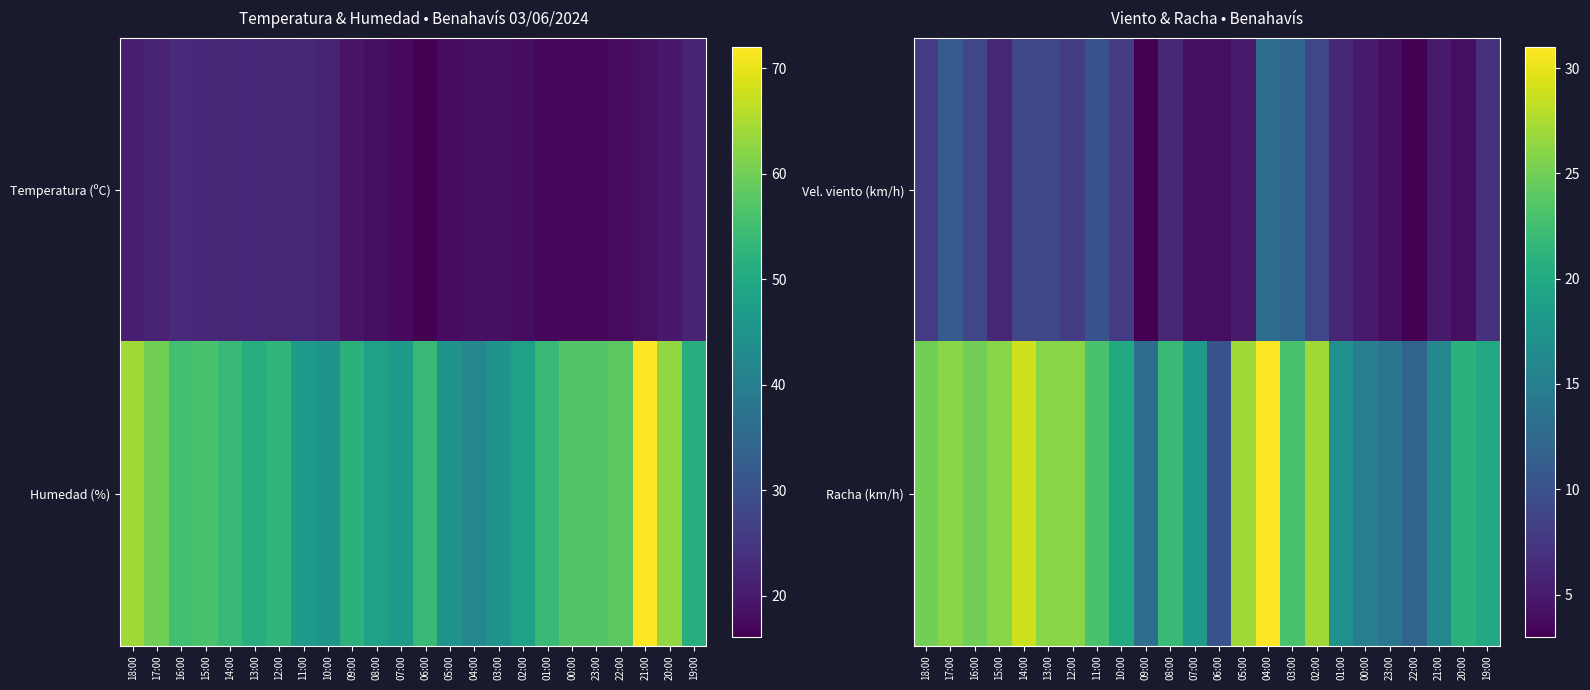

What is the maximum value for Vel. viento (km/h)?

13